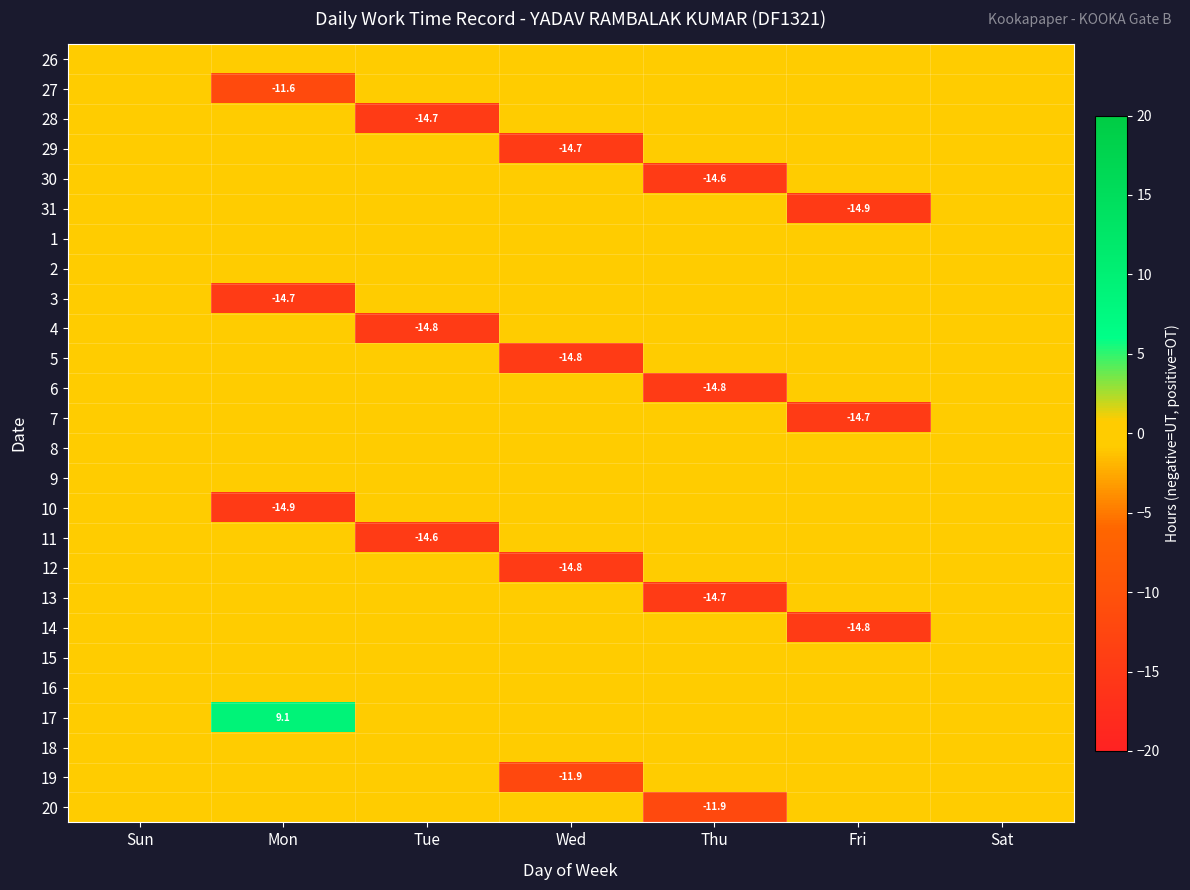

The value of 3 at Mon is -14.7. True or false?

True